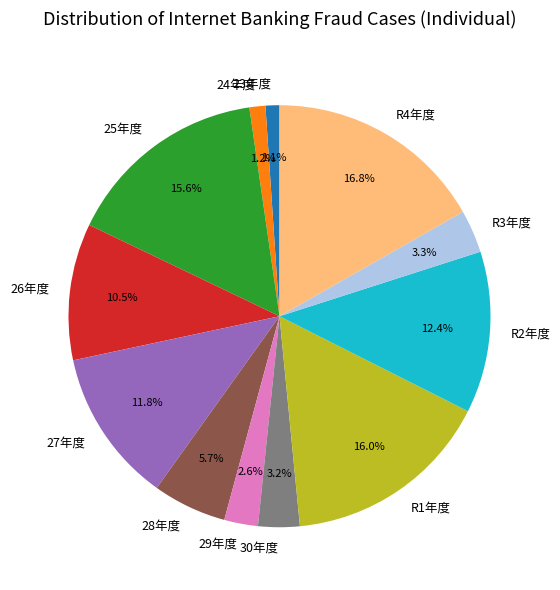

Does 25年度 represent more than half of the total?

No